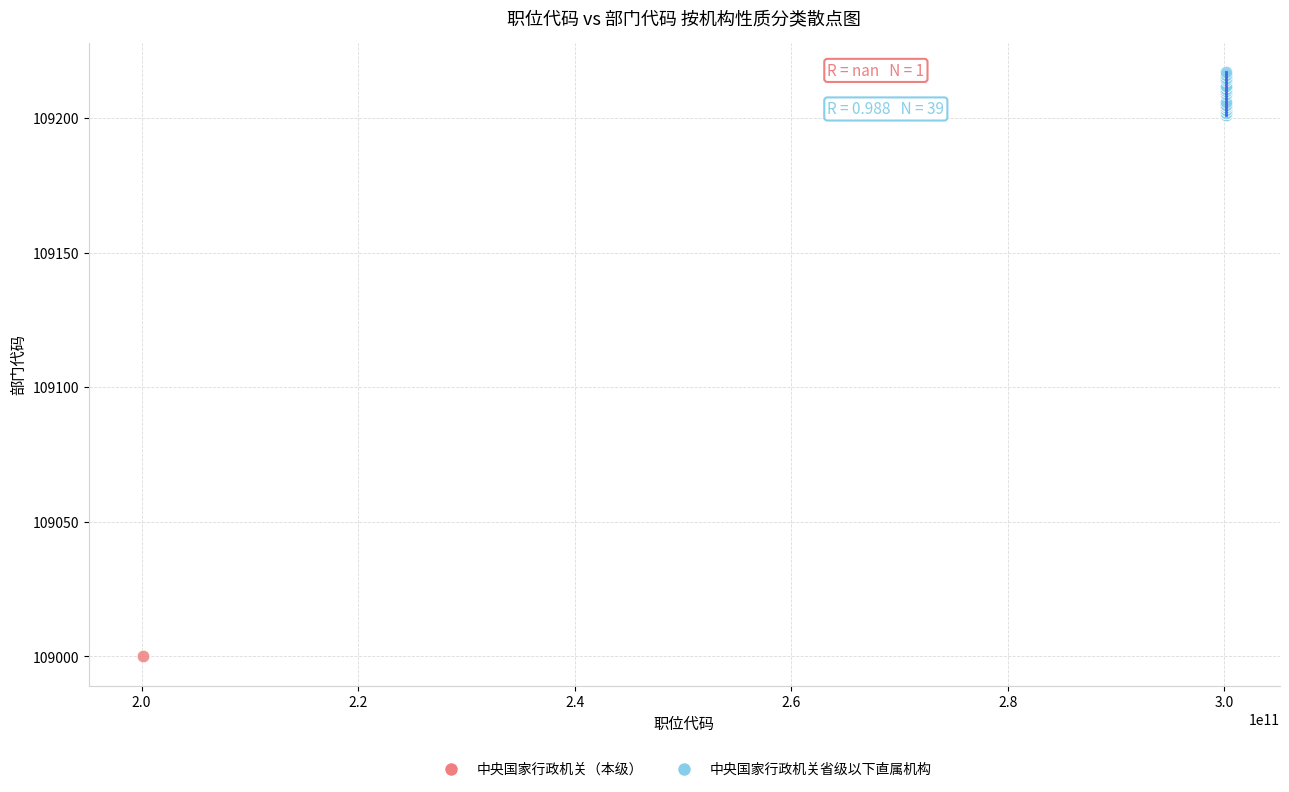

What are all the series names shown in the legend?

中央国家行政机关（本级）, 中央国家行政机关省级以下直属机构